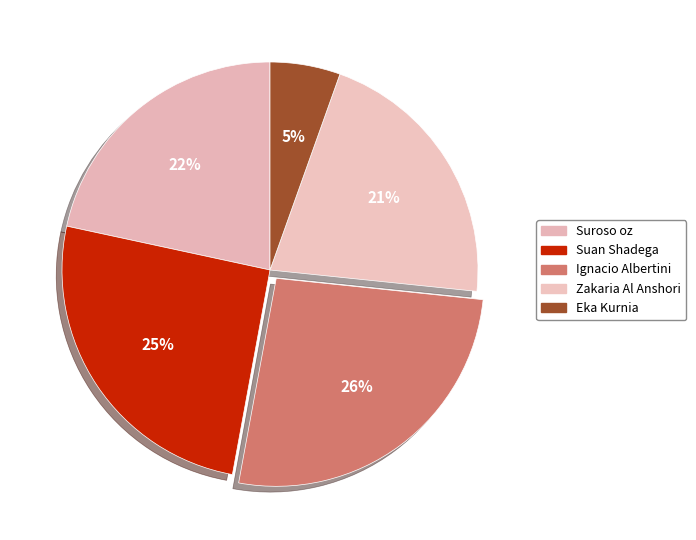

Between Eka Kurnia and Zakaria Al Anshori, which is larger?

Zakaria Al Anshori